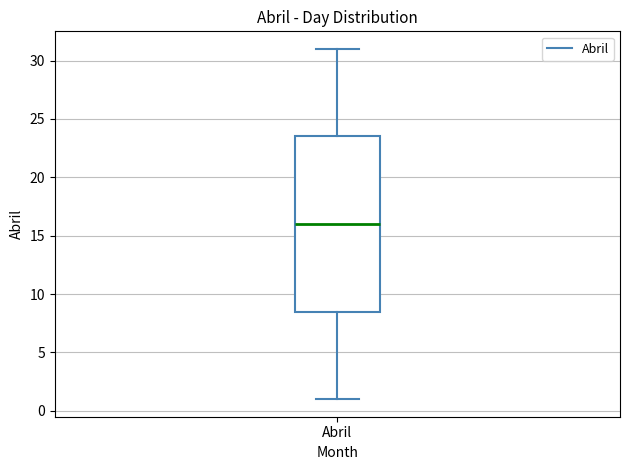

Transcribe this box plot: give where the median line is, the range the box spans, and where the two whiskers end, as read against the y-axis. The values are not printed on the chart, so give them approximately, as read against the axis.

median 16.0, box 8.5 to 23.5, whiskers 1.0 to 31.0